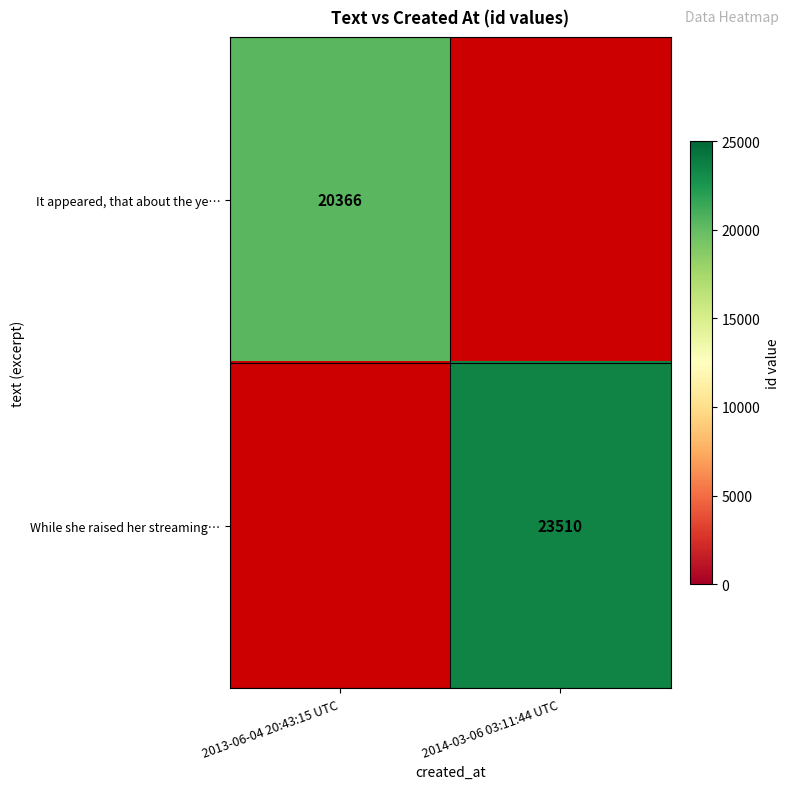

True or false: While she raised her streaming… has a value of 23510 at 2014-03-06 03:11:44 UTC.

True